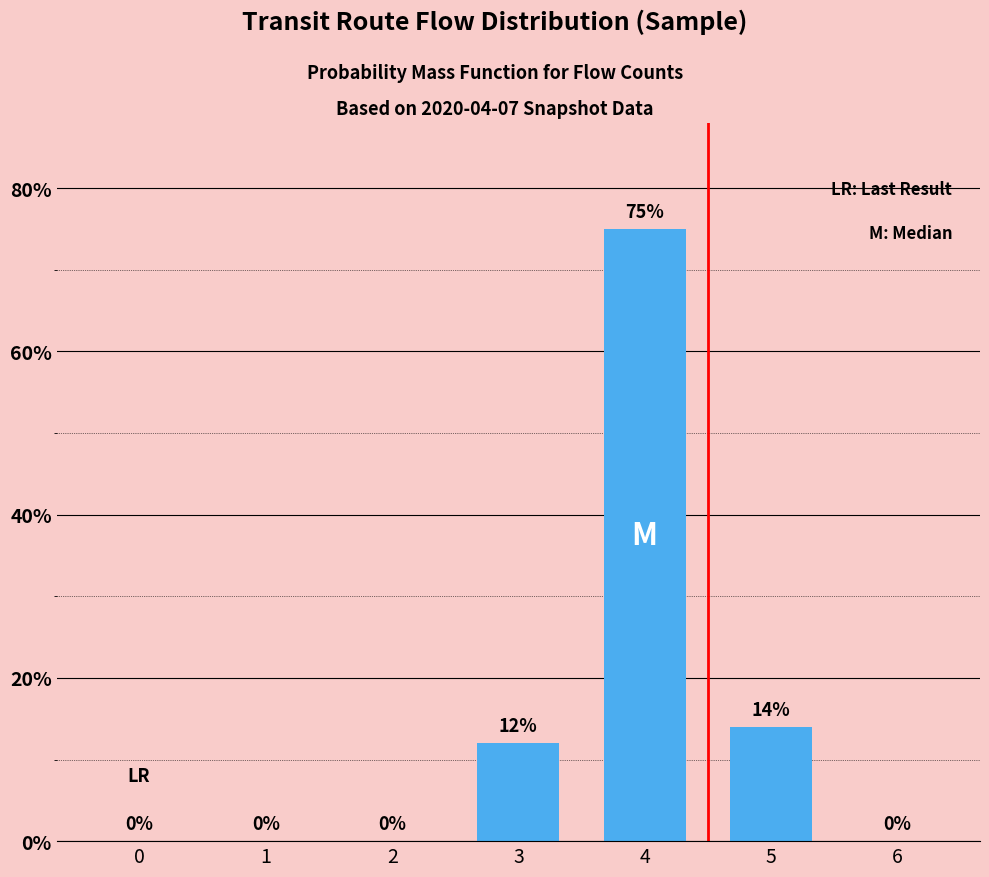

What is the greatest value displayed?

75